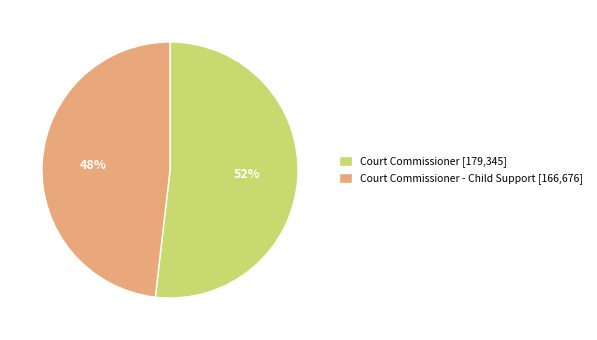

Is there a majority slice in this chart?

Yes